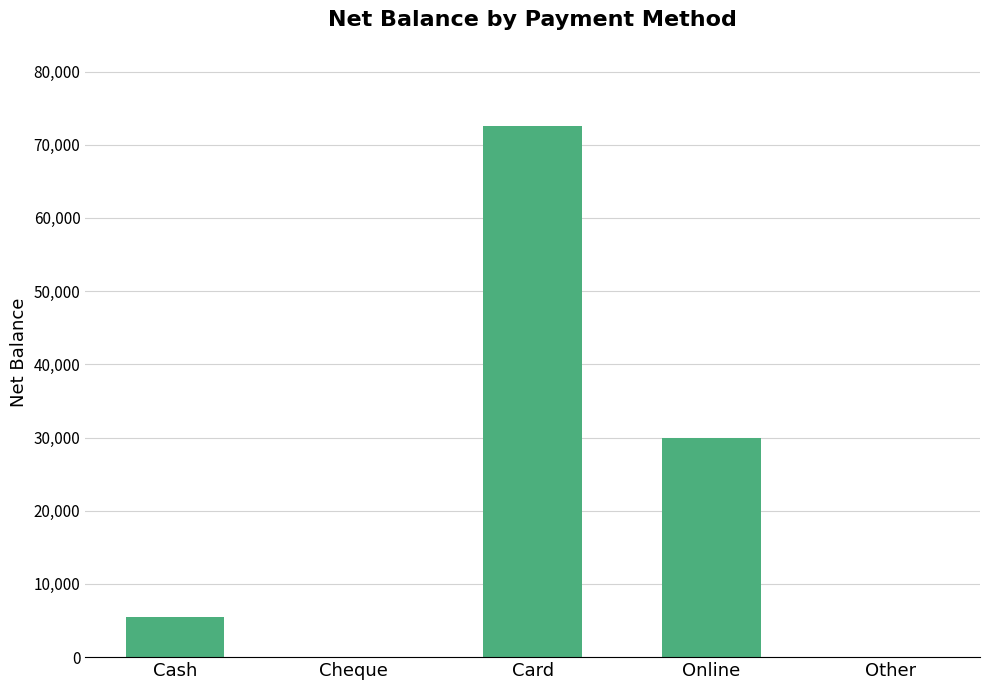

Which label corresponds to the largest value in the chart?

Card